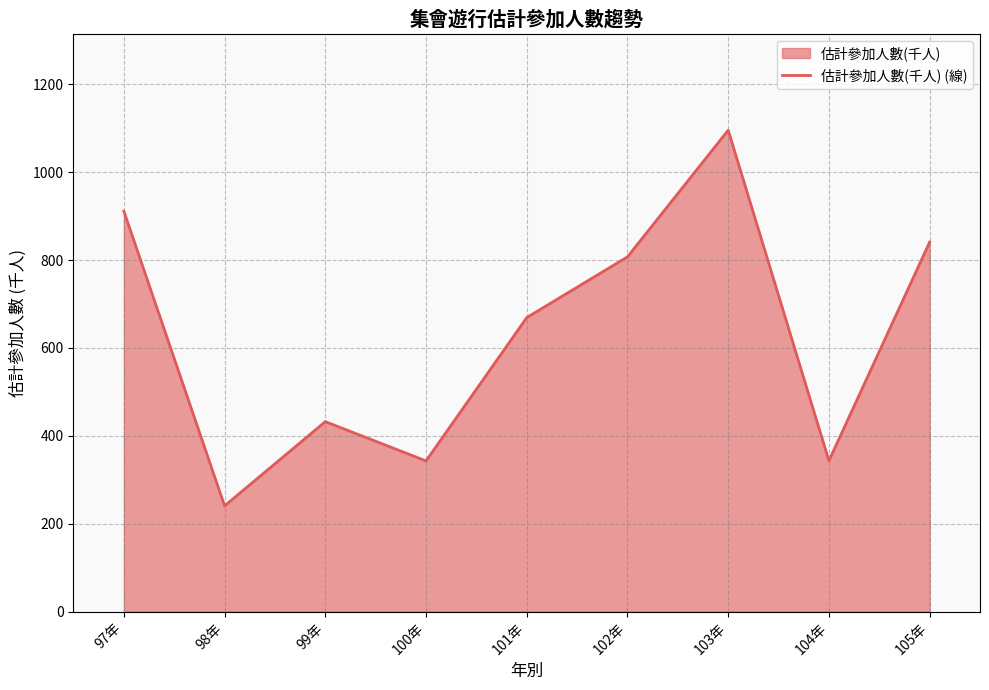

Where is the data nearest to the value 668?

101年